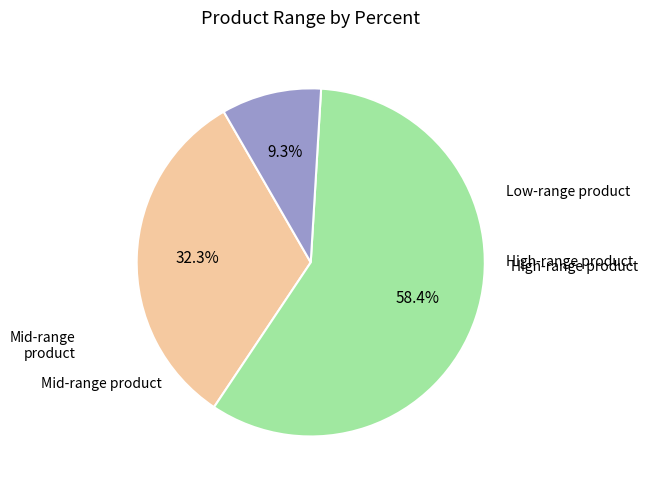

Is there any slice that represents more than half of the pie?

Yes